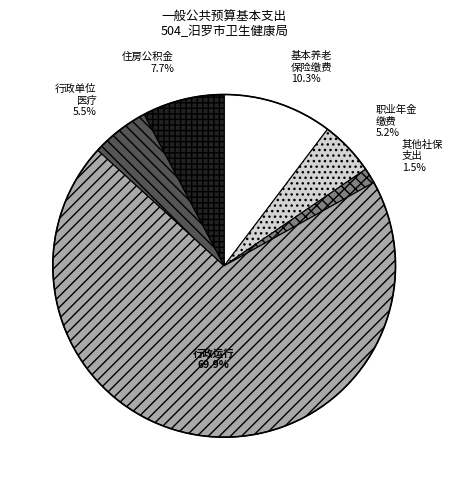

Which slice is the largest?

行政运行